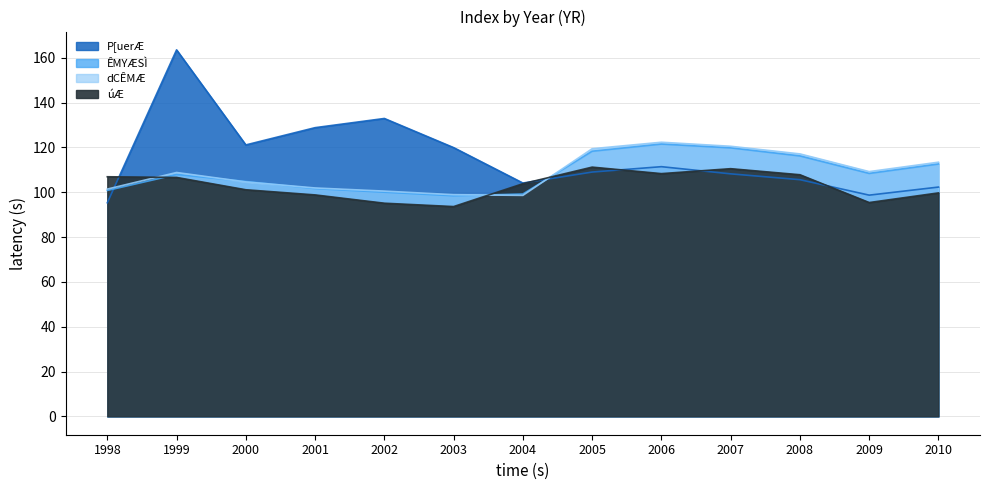

How many interior local peaks does the úÆ series have?

2